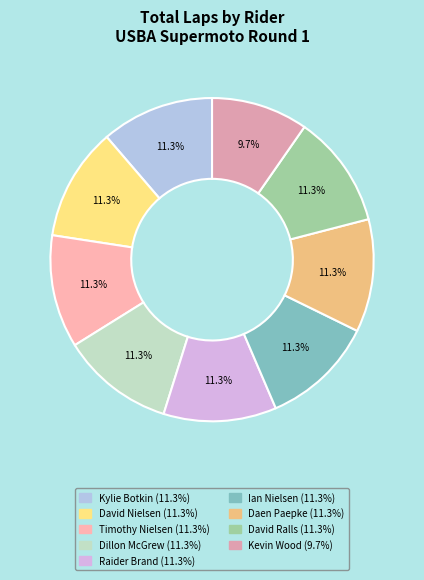

Is the sum of Kevin Wood and Timothy Nielsen greater than half?

No